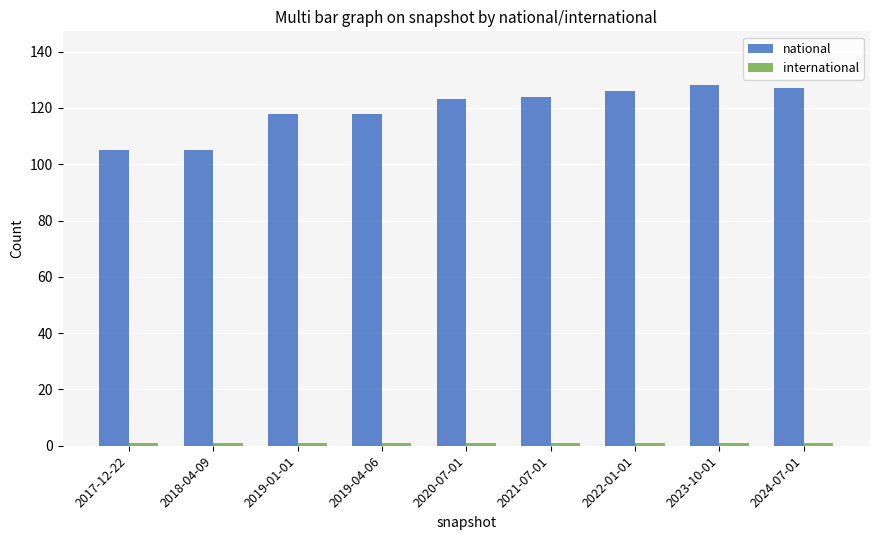

Which series has the widest spread of values?

national